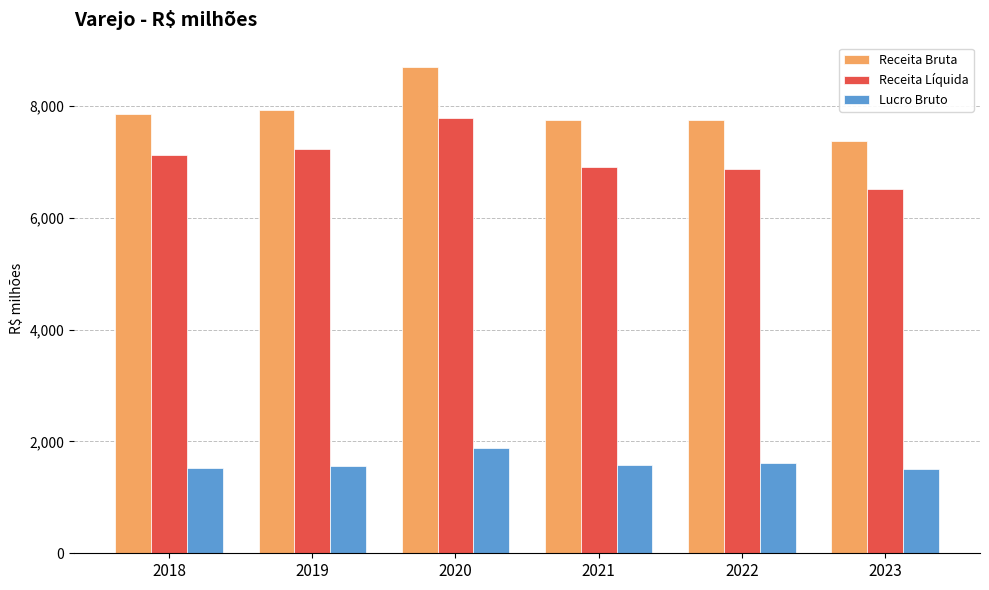

The Receita Bruta series shows 3056.2 at 2019. True or false?

False